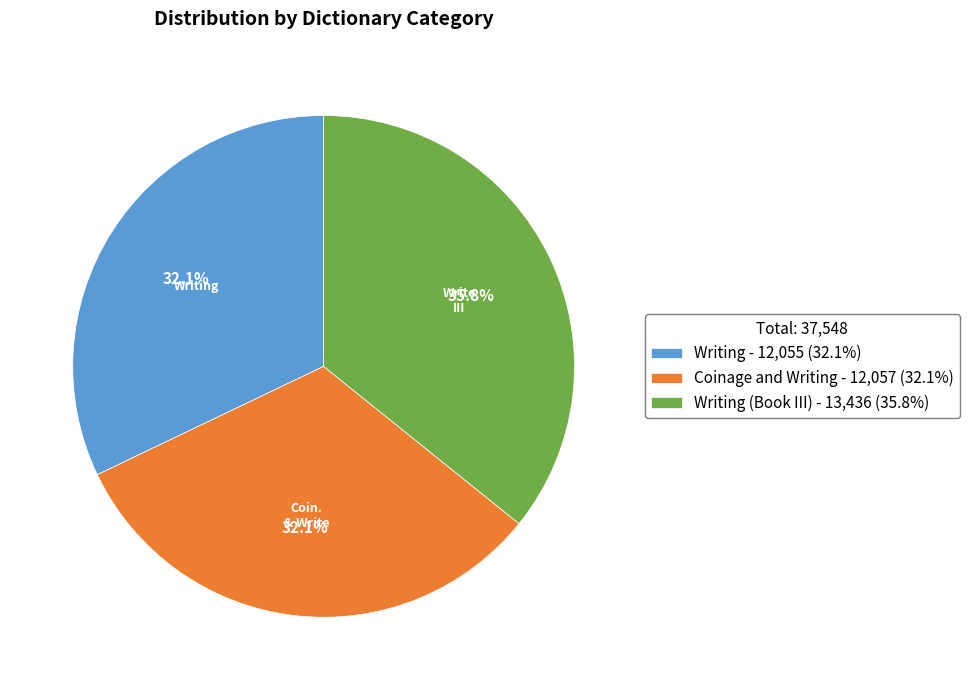

Is there any slice that represents more than half of the pie?

No